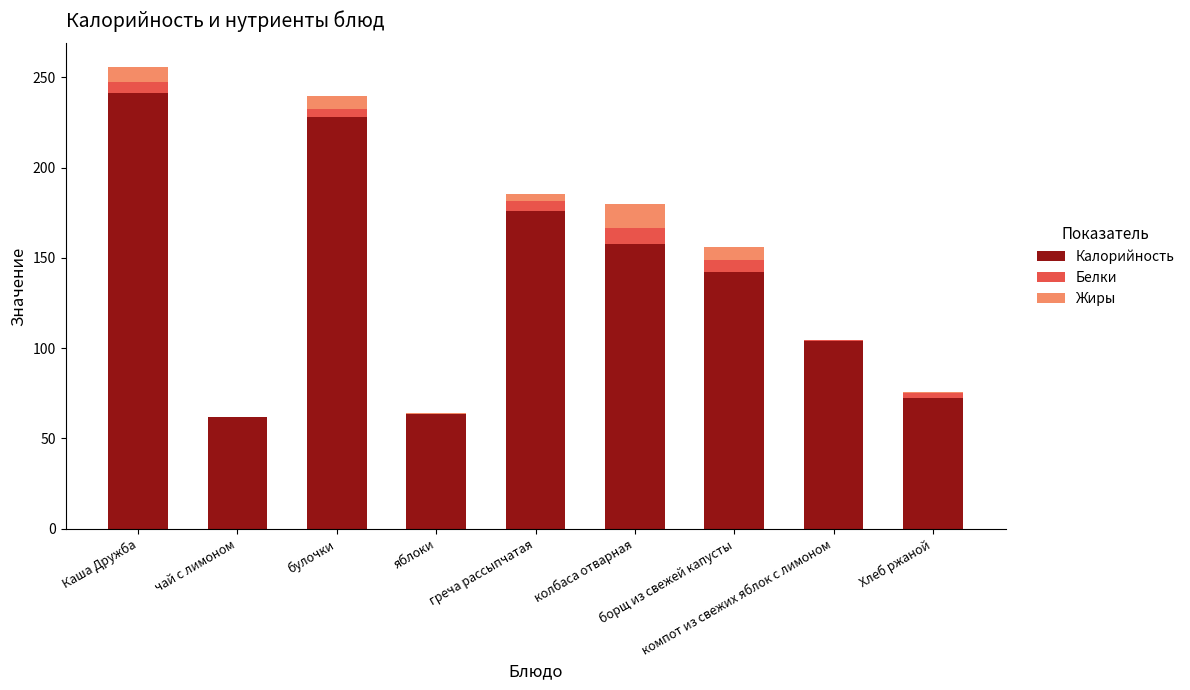

Are the bars horizontal?

No